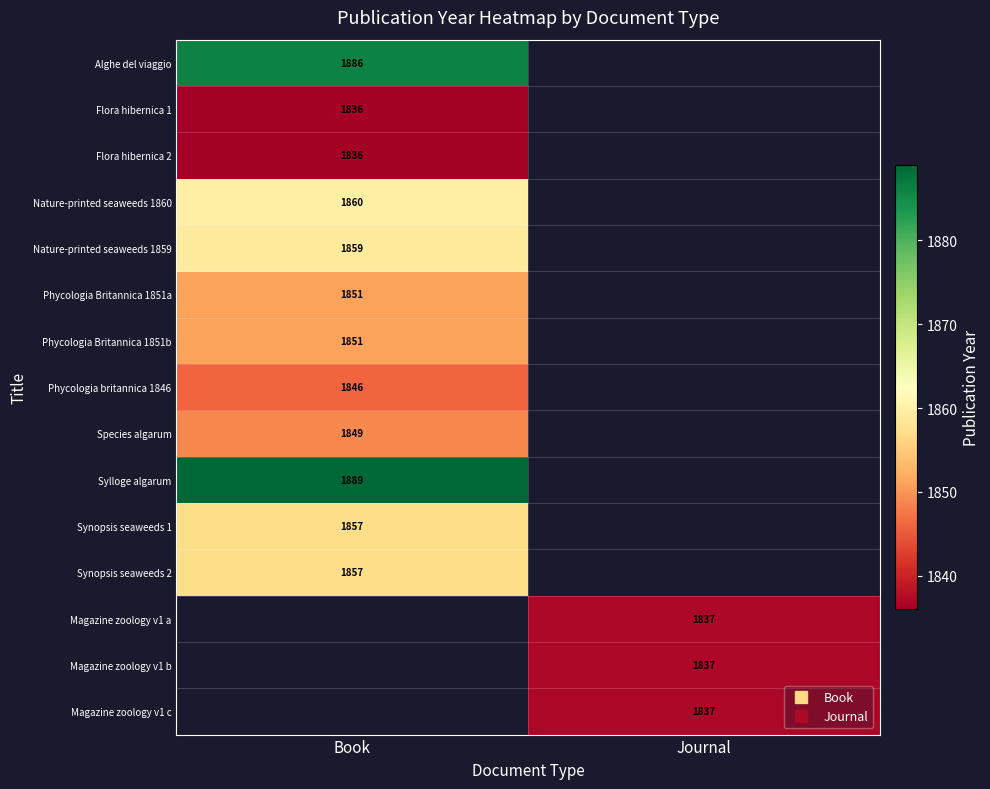

Rank the series at Book from lowest to highest value.

Flora hibernica 1, Flora hibernica 2, Phycologia britannica 1846, Species algarum, Phycologia Britannica 1851a, Phycologia Britannica 1851b, Synopsis seaweeds 1, Synopsis seaweeds 2, Nature-printed seaweeds 1859, Nature-printed seaweeds 1860, Alghe del viaggio, Sylloge algarum, Magazine zoology v1 a, Magazine zoology v1 b, Magazine zoology v1 c